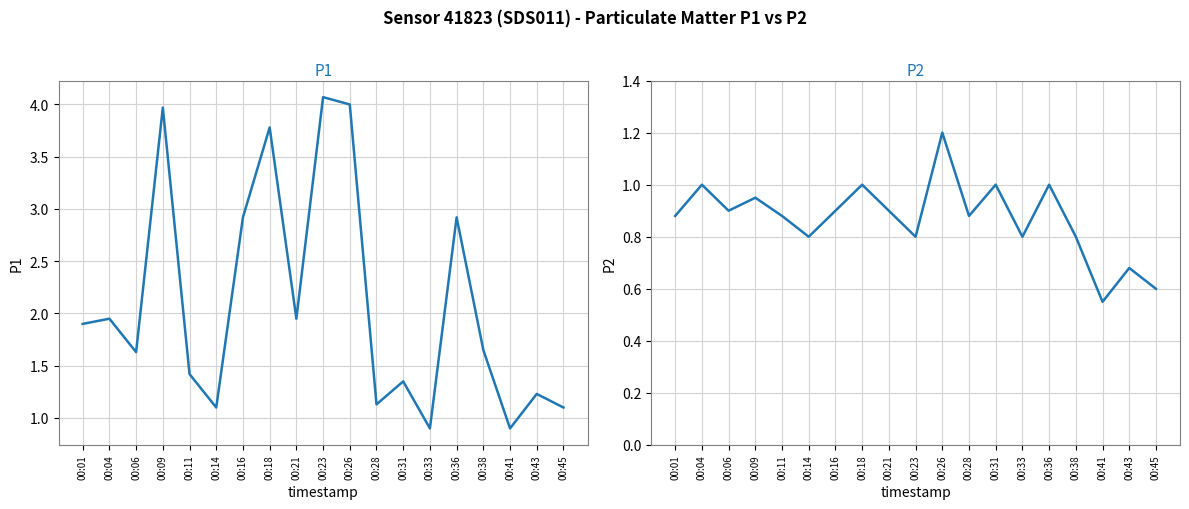

At which category is the sum across all series the highest?

00:26